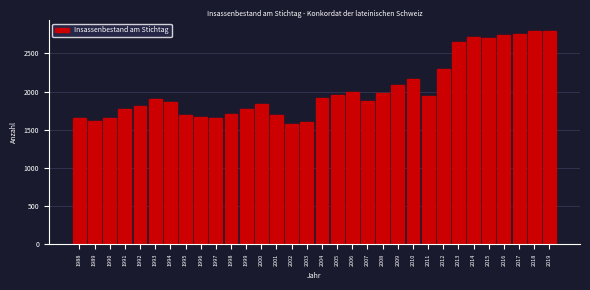

What is the value of the 29th bar from the left?

2745